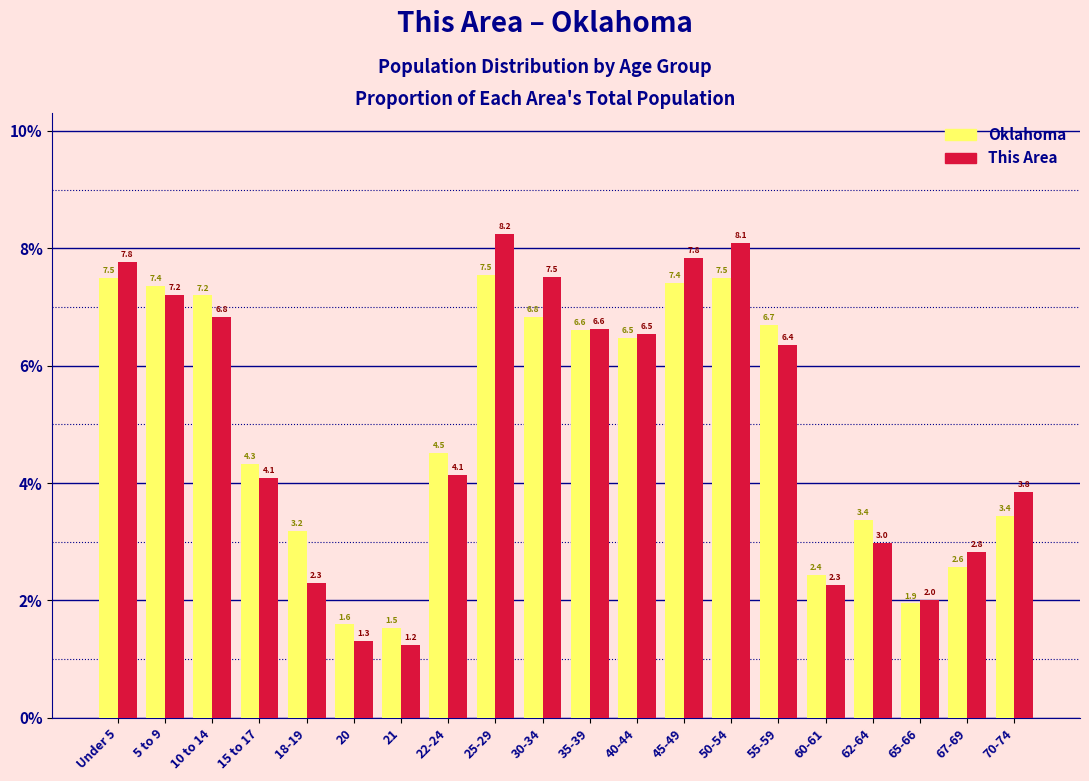

Reading right to left, extract all data points from this chart.

Oklahoma: 70-74=3.4	67-69=2.6	65-66=1.9	62-64=3.4	60-61=2.4	55-59=6.7	50-54=7.5	45-49=7.4	40-44=6.5	35-39=6.6	30-34=6.8	25-29=7.5	22-24=4.5	21=1.5	20=1.6	18-19=3.2	15 to 17=4.3	10 to 14=7.2	5 to 9=7.4	Under 5=7.5
This Area: 70-74=3.8	67-69=2.8	65-66=2.0	62-64=3.0	60-61=2.3	55-59=6.4	50-54=8.1	45-49=7.8	40-44=6.5	35-39=6.6	30-34=7.5	25-29=8.2	22-24=4.1	21=1.2	20=1.3	18-19=2.3	15 to 17=4.1	10 to 14=6.8	5 to 9=7.2	Under 5=7.8